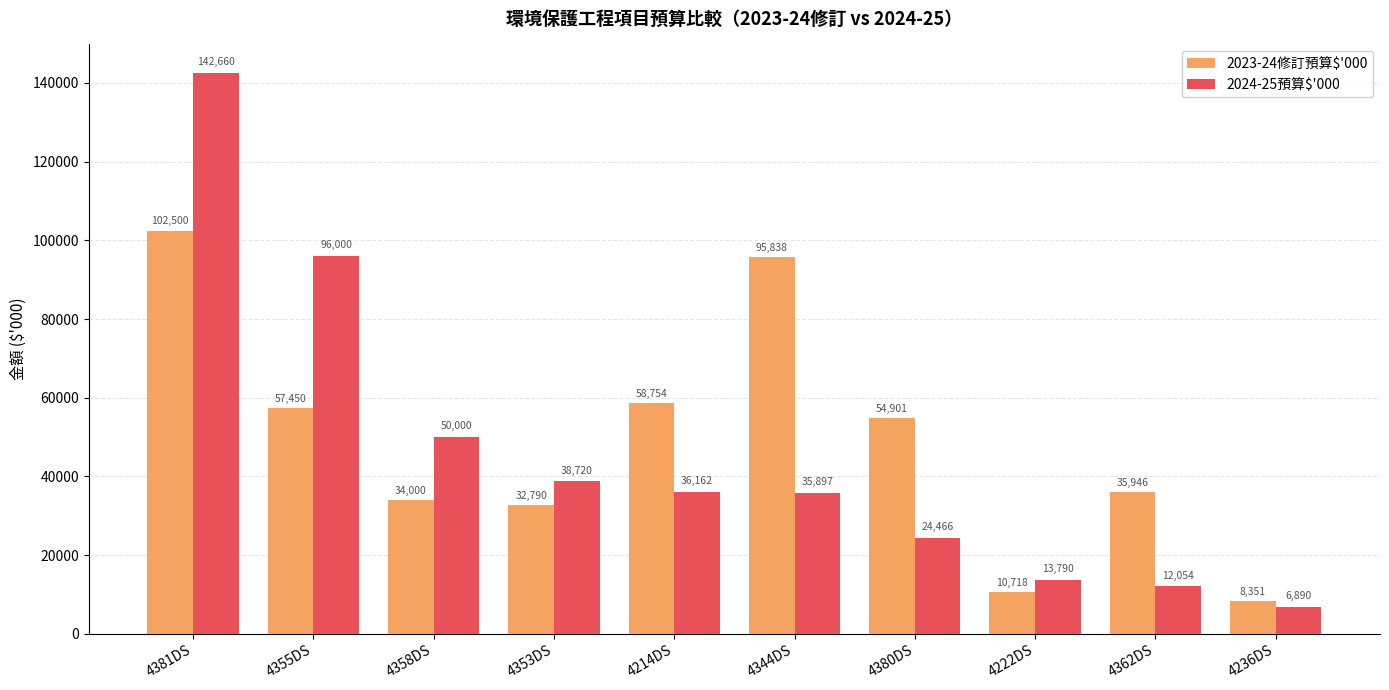

Which series has the widest spread of values?

2024-25預算$'000